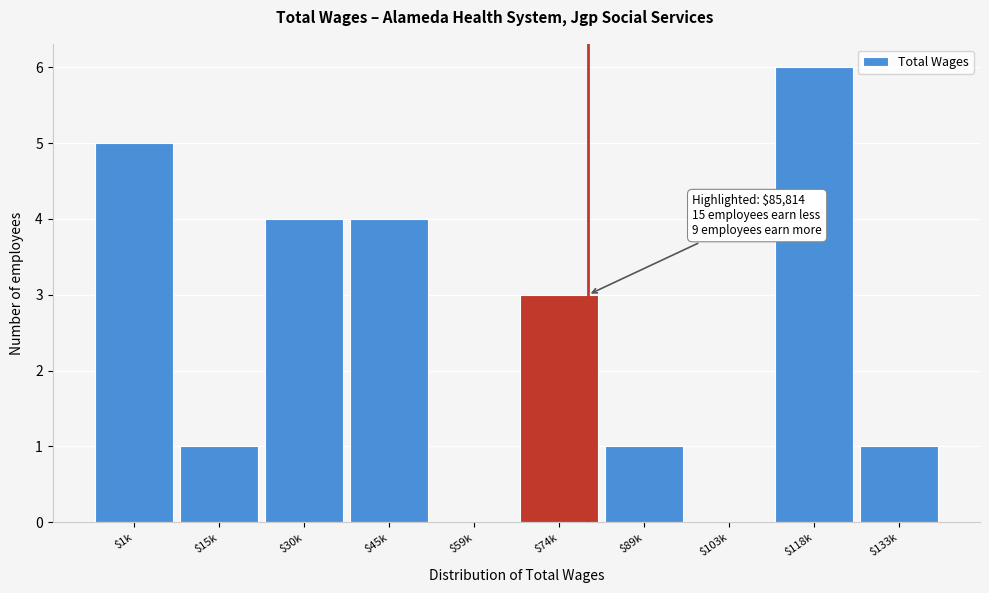

Which category has the highest value across all series?

$118k